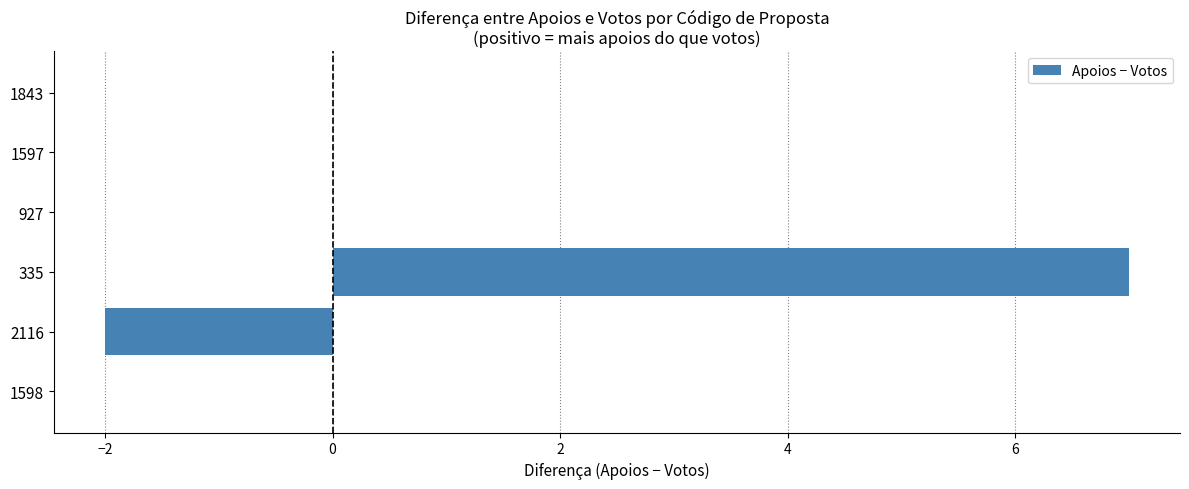

What is the change in value from 2116 to 335?

+9